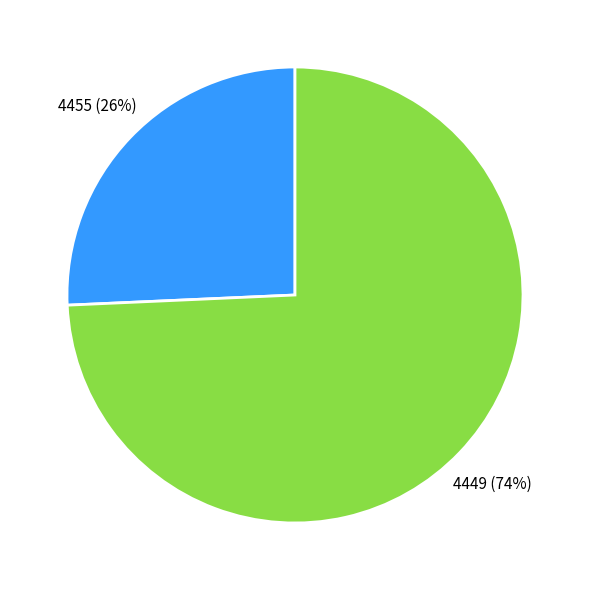

To the nearest percent, what percentage of the pie is 4449?

74%